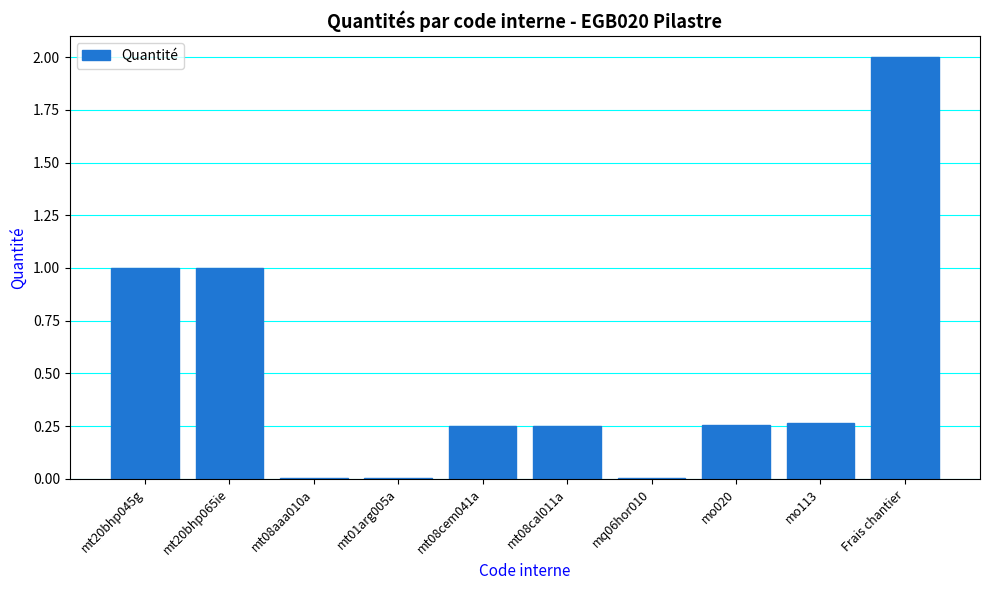

What is the sum of all values?

5.0